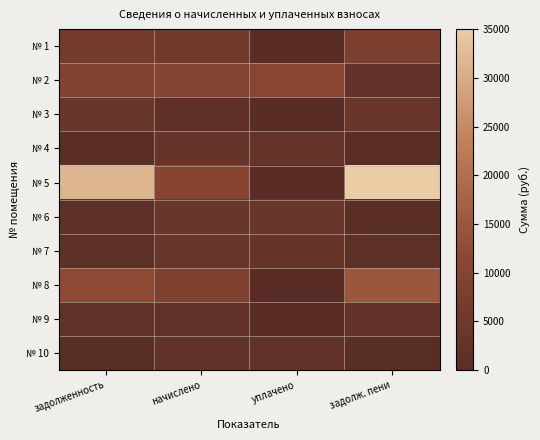

Rank the series by their maximum value, from highest to lowest.

№ 5, № 8, № 2, № 1, № 3, № 6, № 7, № 4, № 9, № 10